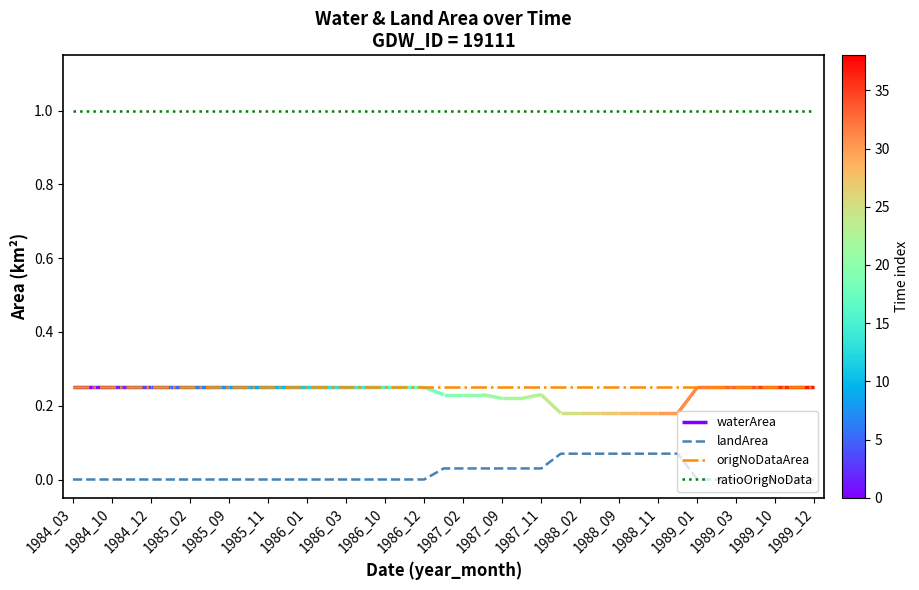

True or false: origNoDataArea and ratioOrigNoData cross at least once.

False